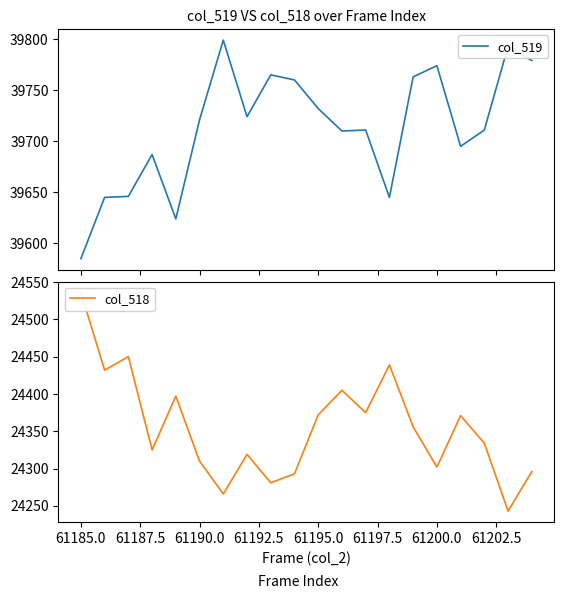

What is the sum of all col_519 values?

794269